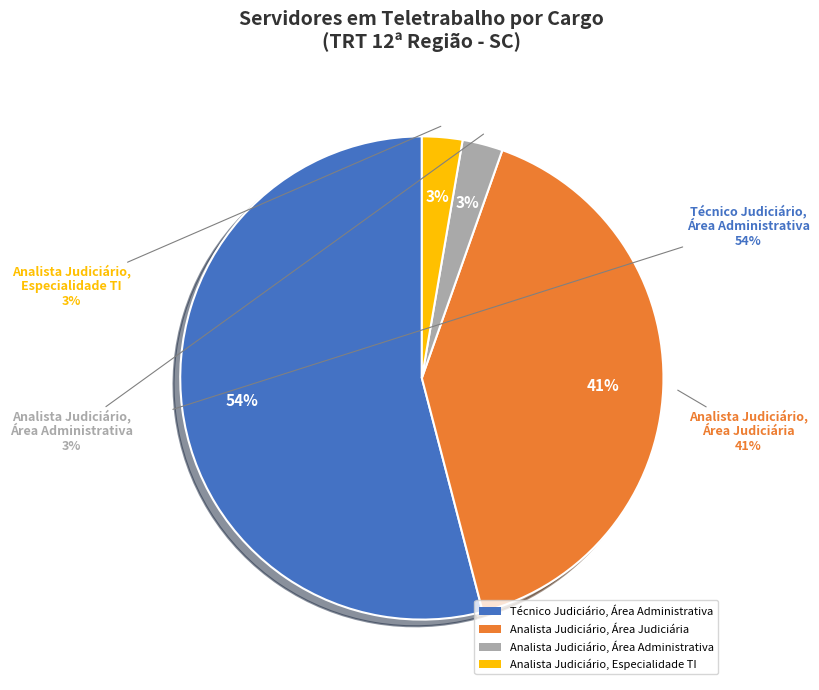

Is there any slice that represents more than half of the pie?

Yes